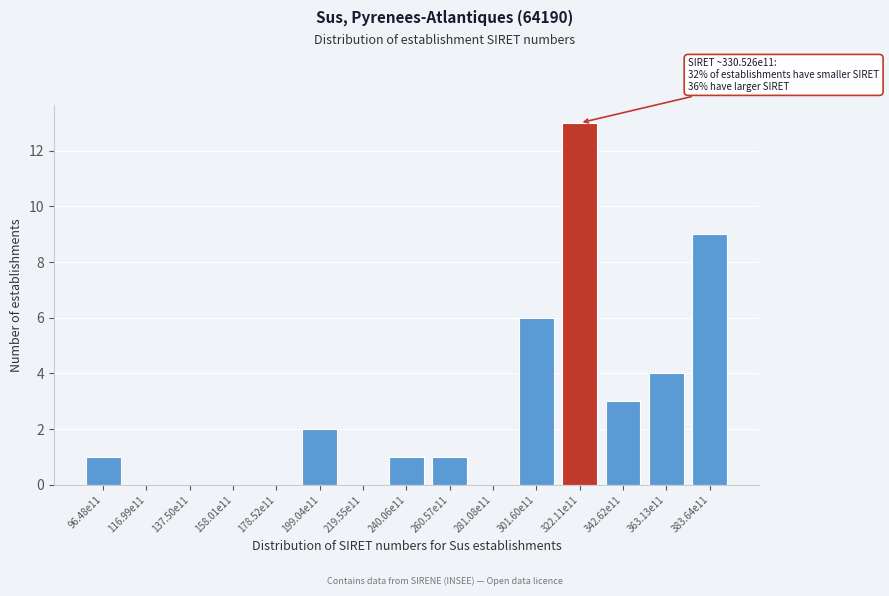

Reading left to right, list all the values displayed in this chart.

96.48e11=1	116.99e11=0	137.50e11=0	158.01e11=0	178.52e11=0	199.04e11=2	219.55e11=0	240.06e11=1	260.57e11=1	281.08e11=0	301.60e11=6	322.11e11=13	342.62e11=3	363.13e11=4	383.64e11=9